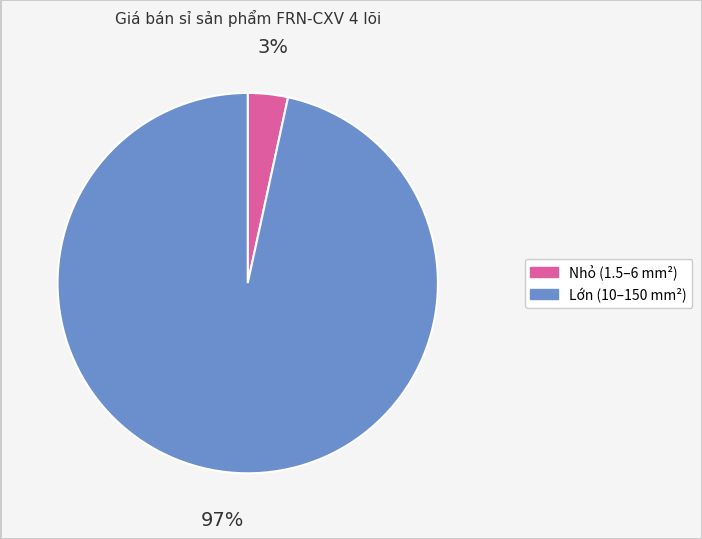

Is there a majority slice in this chart?

Yes